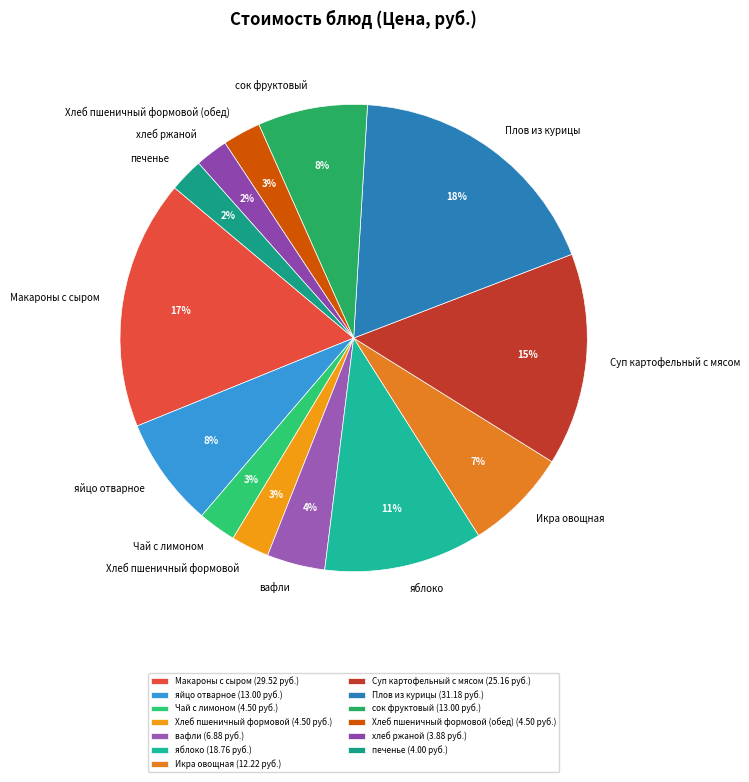

To the nearest percent, what is the difference between the Суп картофельный с мясом and яблоко slice percentages?

4%